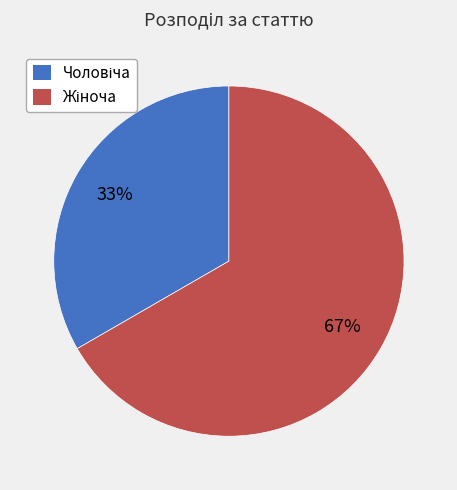

To the nearest percent, what is the average slice percentage?

50%